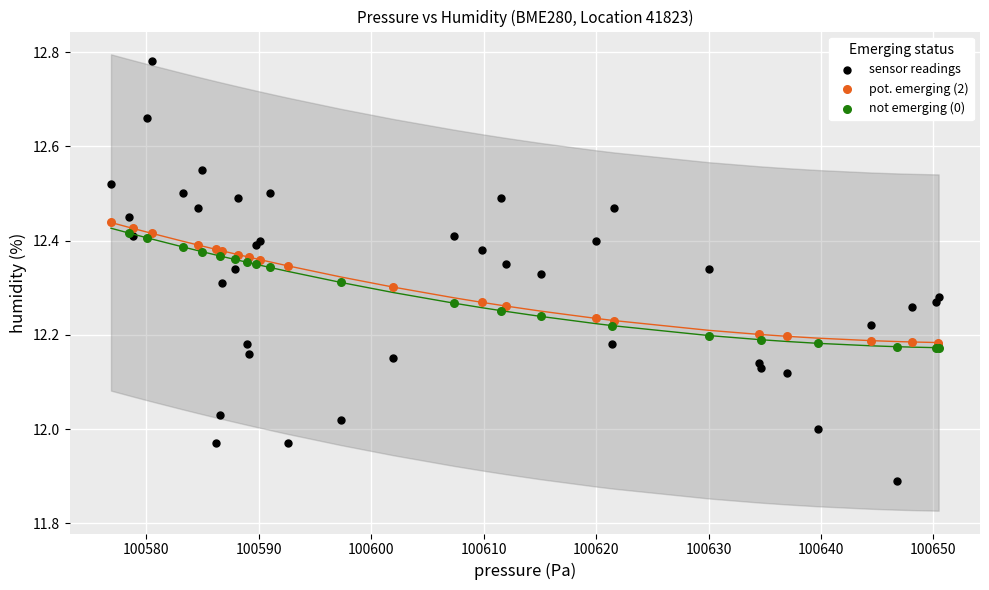

Which series has the widest spread of Y values?

sensor readings